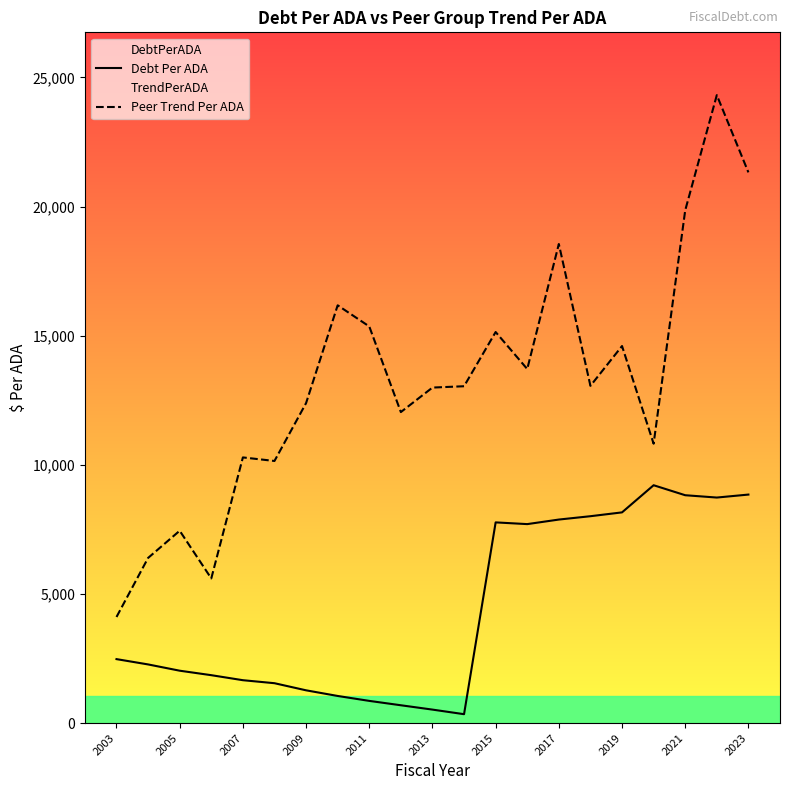

What is the maximum value shown in the chart?

24315.5